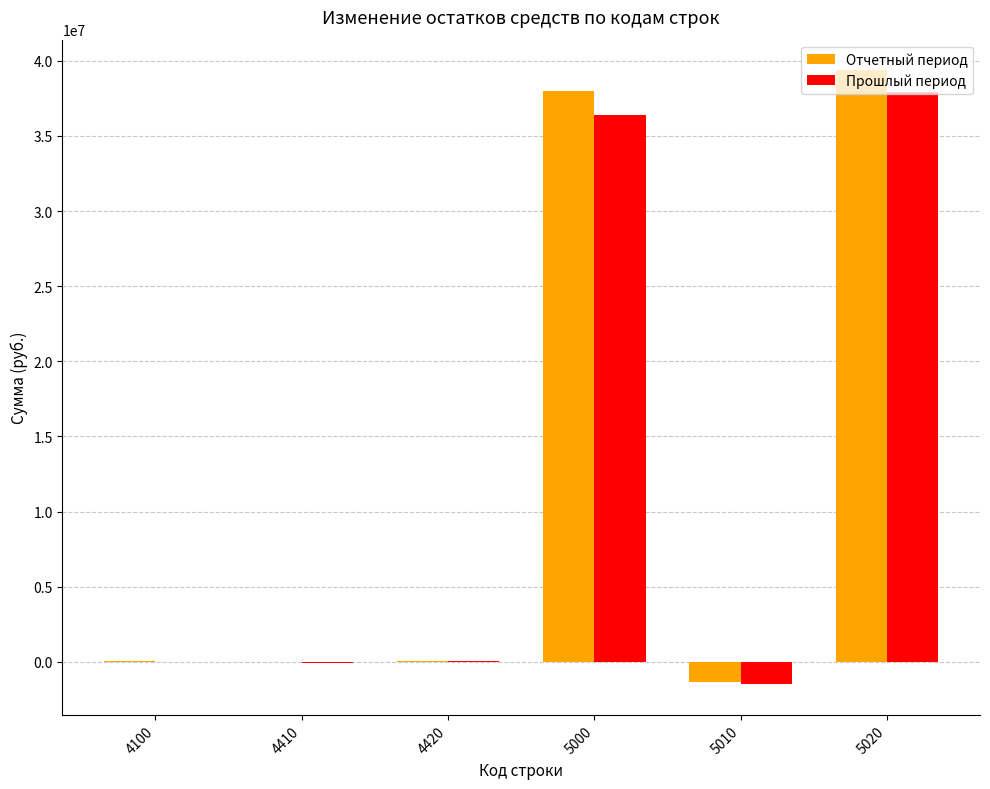

Which series has the largest total across all categories?

Отчетный период